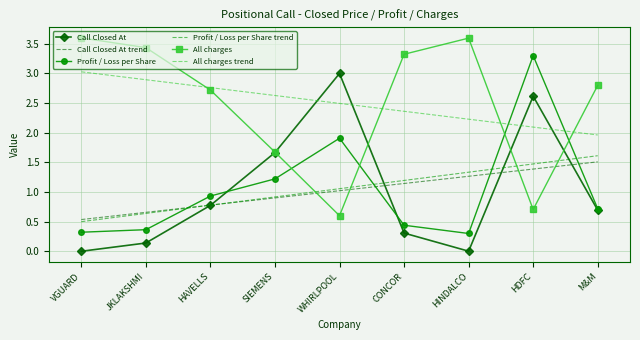

How many times do Profit / Loss per Share and All charges trend cross each other?

2